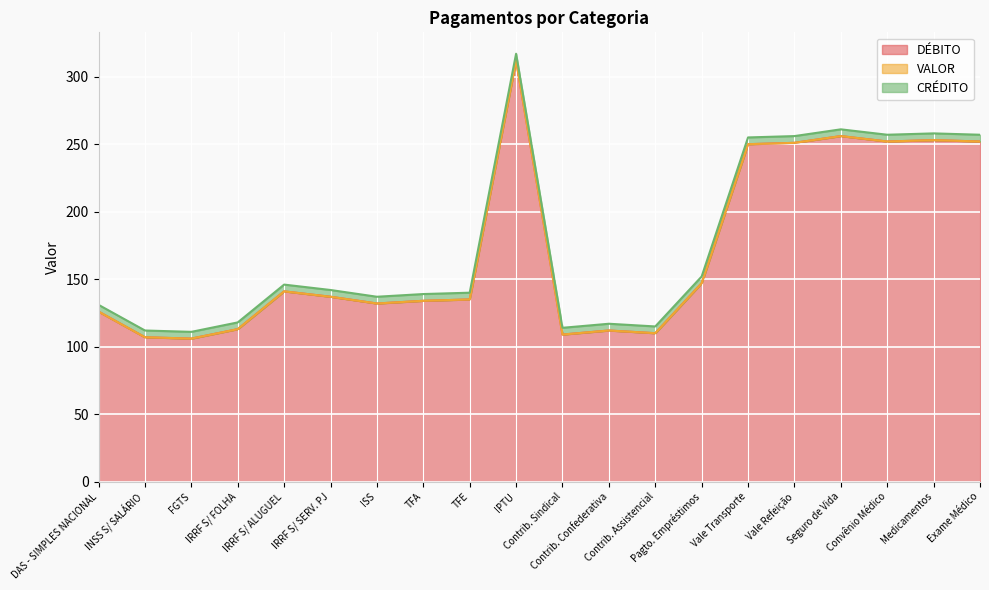

How many categories are shown in the chart?

20